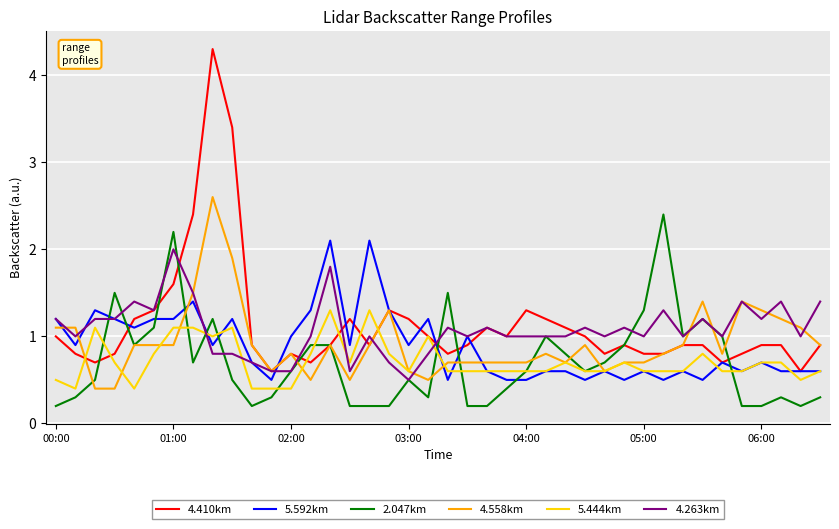

What is the maximum value for 4.558km?

2.6